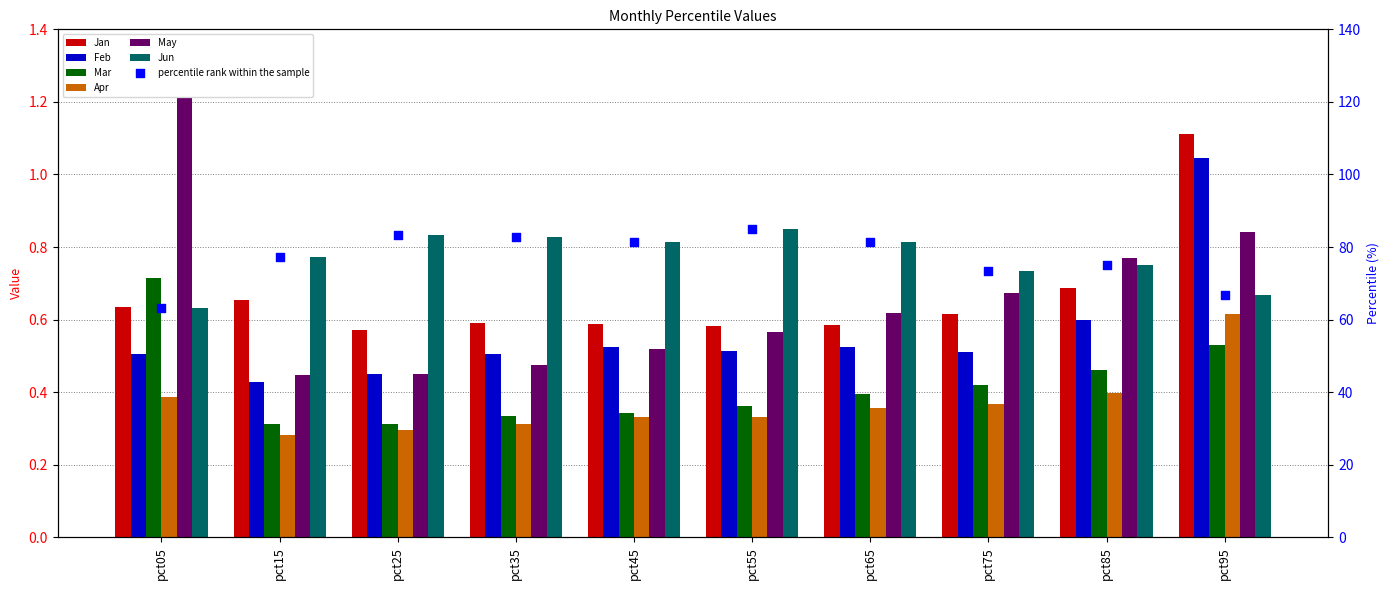

Which series has the largest total across all categories?

Jun